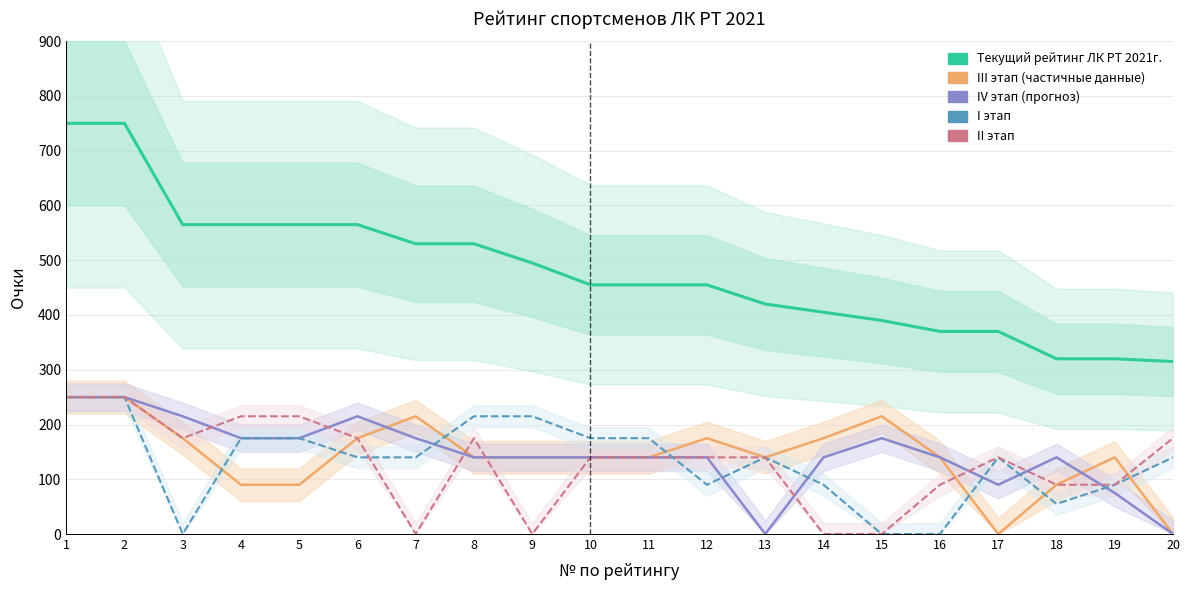

How many values in the III этап series are below 140?

5